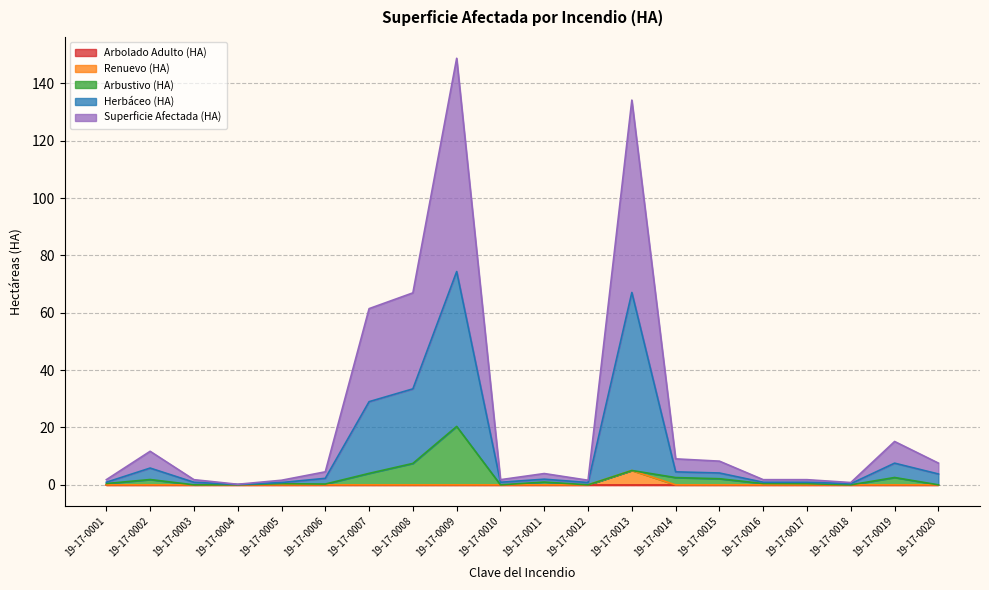

True or false: Herbáceo (HA) and Renuevo (HA) cross at least once.

False